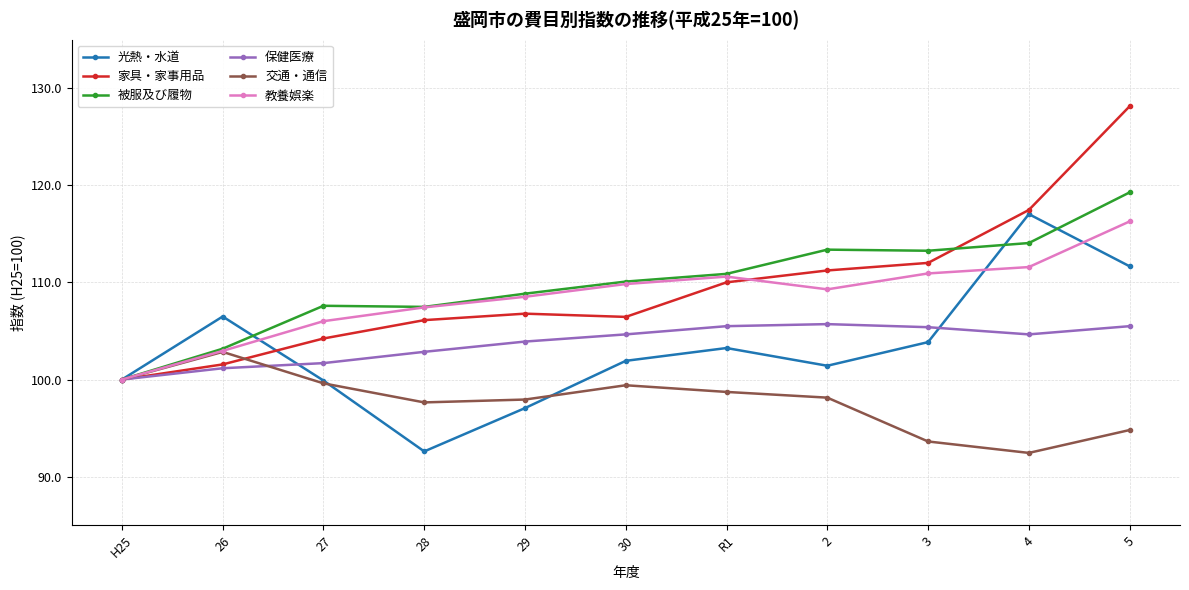

Which series has the widest spread of values?

家具・家事用品